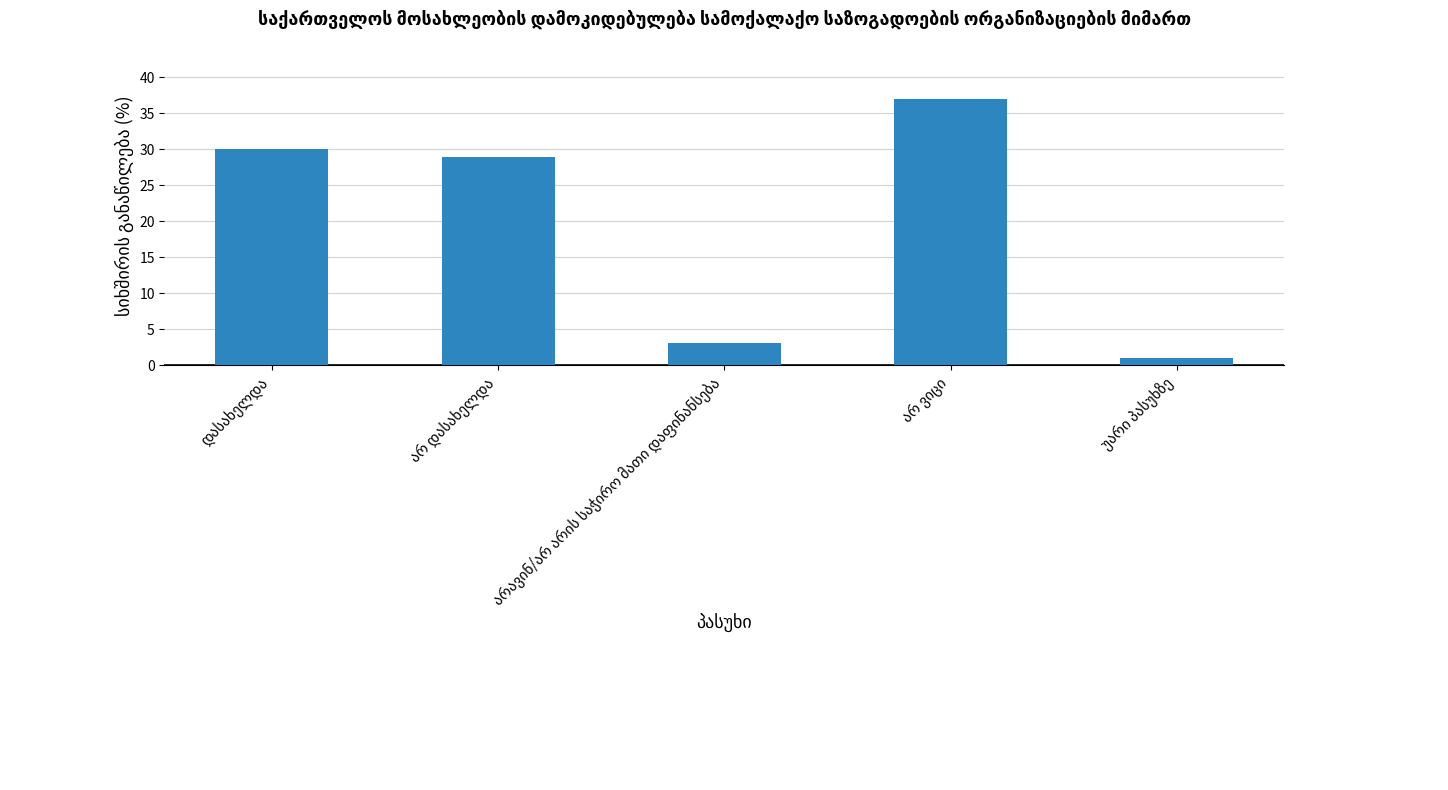

What is the value of the 2nd bar from the left?

29